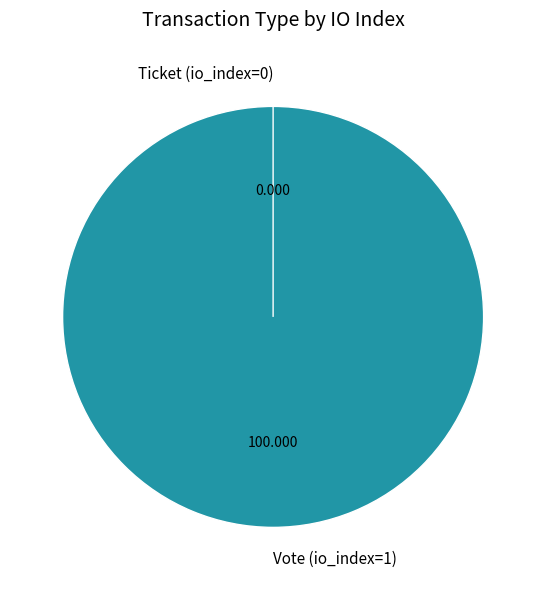

How many segments does this pie chart have?

2